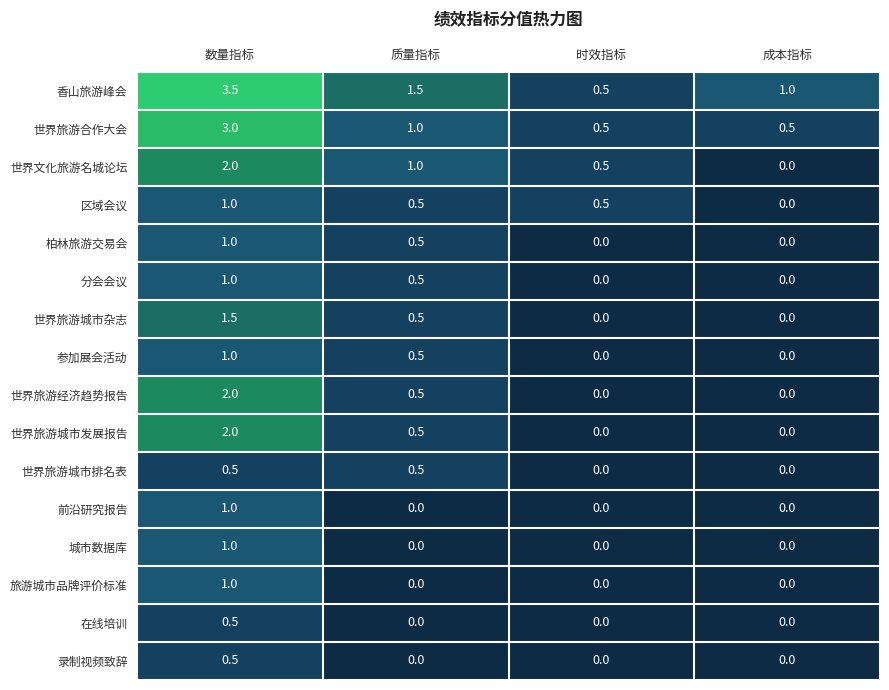

What is the greatest value displayed?

3.5